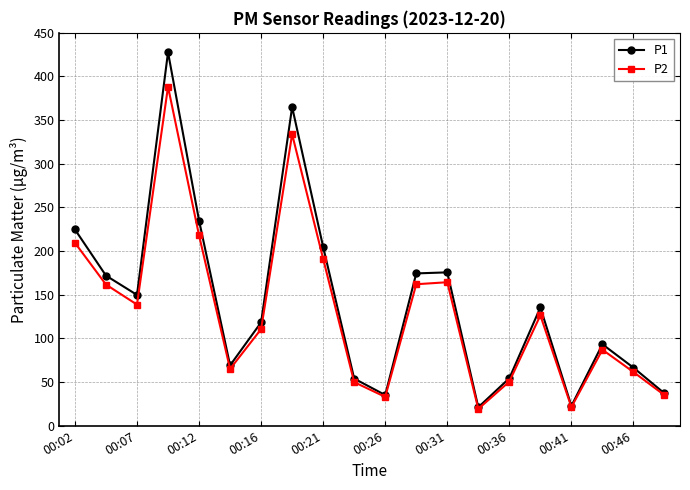

What is the average value of the P1 series?

141.8